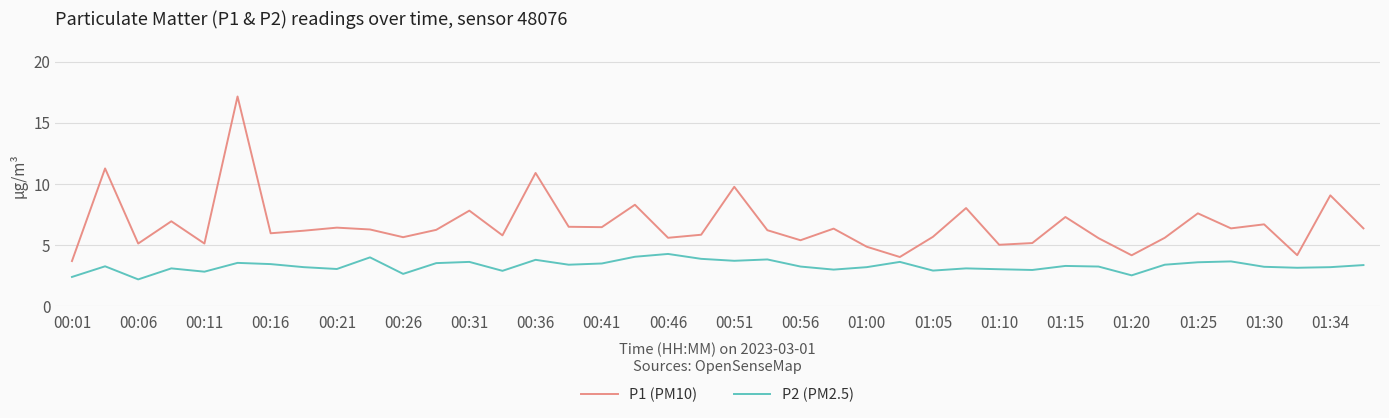

What is the maximum value for P2 (PM2.5)?

4.3